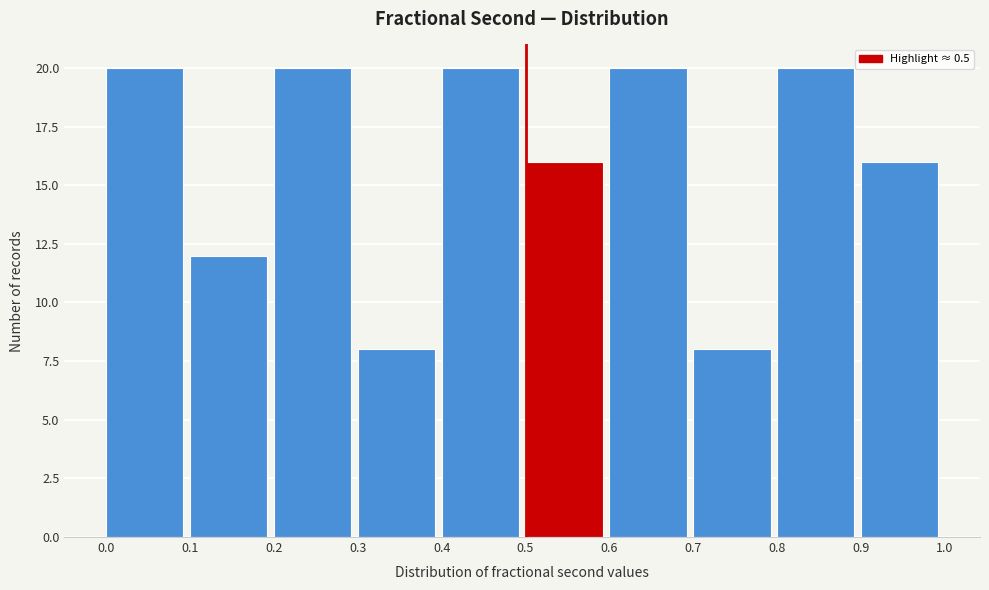

What is the height of the bar covering 0.9 to 1.0 on the x-axis? The values are not printed on the chart, so give them approximately, as read against the axis.

16